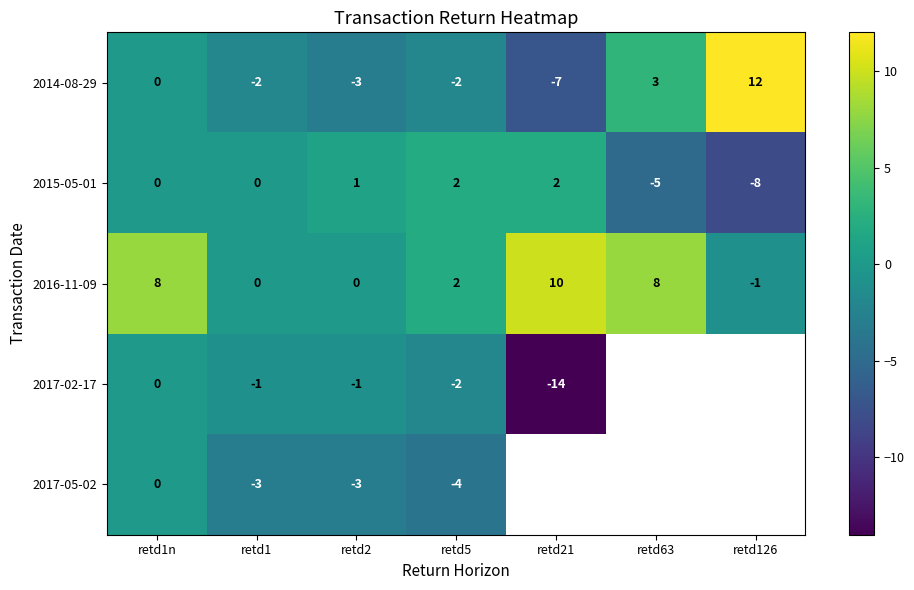

The 2017-05-02 series shows -2.1 at retd1. True or false?

False